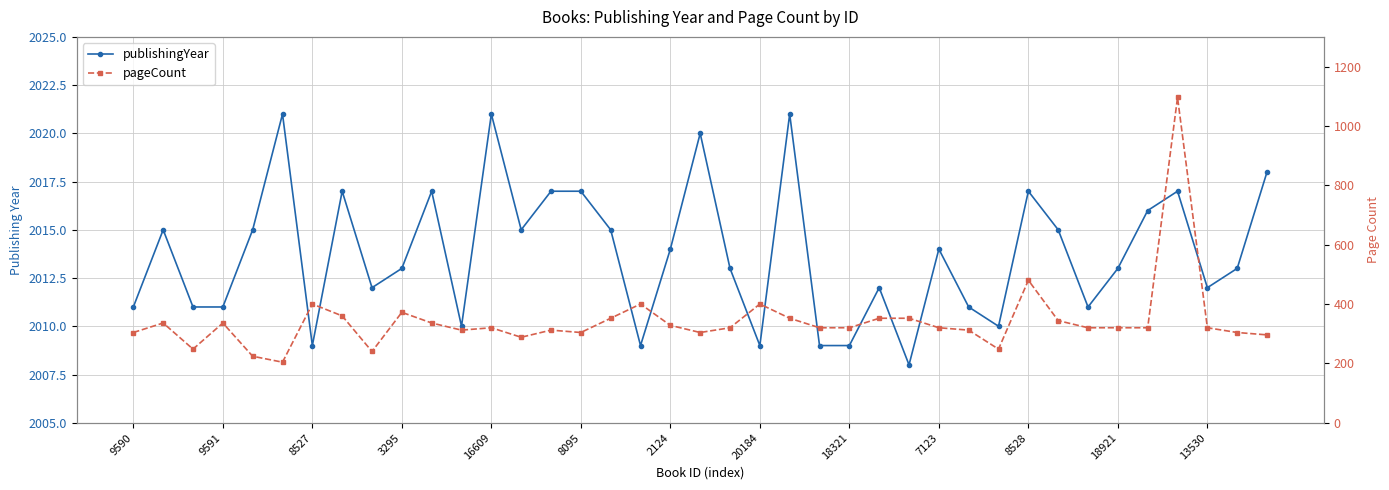

Which series has the largest total across all categories?

publishingYear